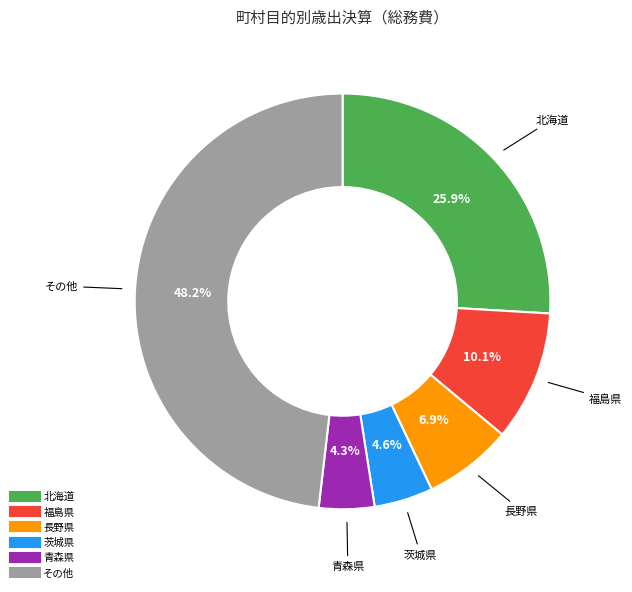

How many slices are in this pie chart?

6